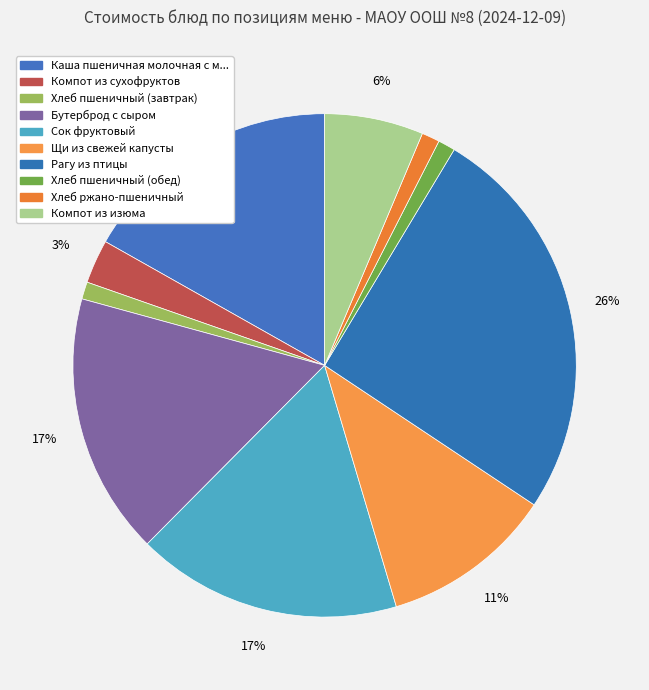

How many segments does this pie chart have?

10